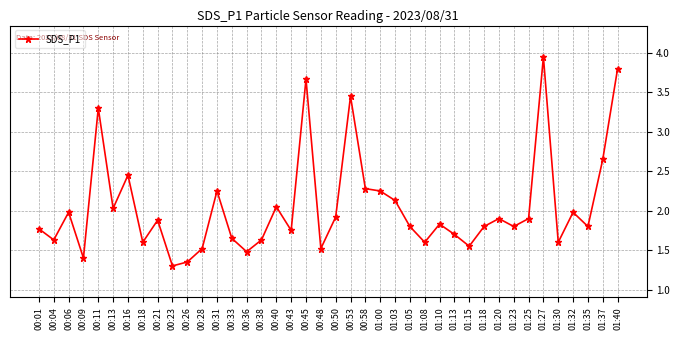

What is the sum of all values?

81.9